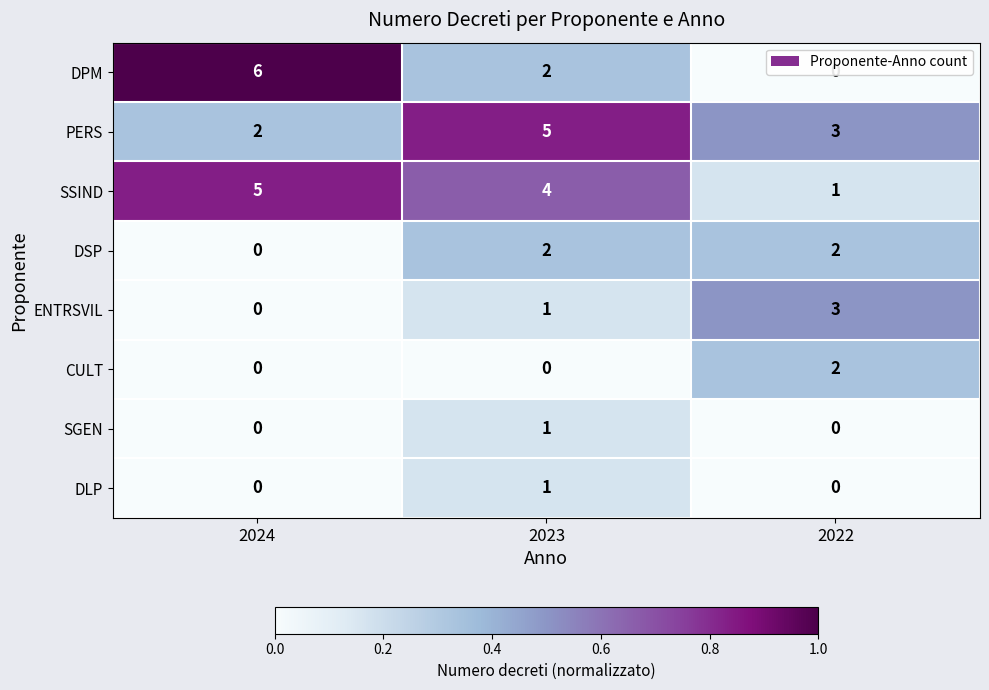

Is the value of SSIND at 2023 greater than the value of CULT at 2022?

Yes